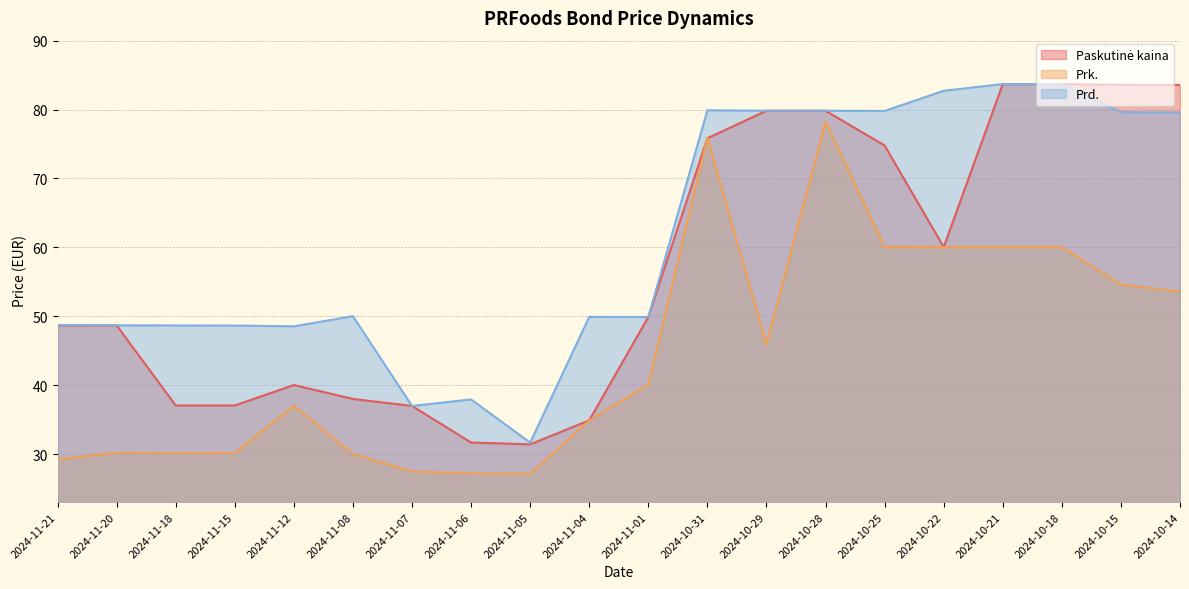

Reading left to right, extract all data points from this chart.

Paskutinė kaina: 2024-11-21=48.7	2024-11-20=48.7	2024-11-18=37.1	2024-11-15=37.1	2024-11-12=40.1	2024-11-08=38.0	2024-11-07=37.0	2024-11-06=31.7	2024-11-05=31.4	2024-11-04=34.9	2024-11-01=49.9	2024-10-31=75.8	2024-10-29=79.8	2024-10-28=79.8	2024-10-25=74.8	2024-10-22=60.1	2024-10-21=83.7	2024-10-18=83.7	2024-10-15=83.6	2024-10-14=83.6
Prk.: 2024-11-21=29.3	2024-11-20=30.2	2024-11-18=30.2	2024-11-15=30.2	2024-11-12=37.1	2024-11-08=30.0	2024-11-07=27.5	2024-11-06=27.2	2024-11-05=27.1	2024-11-04=34.9	2024-11-01=40.1	2024-10-31=75.9	2024-10-29=45.9	2024-10-28=78.2	2024-10-25=60.1	2024-10-22=60.1	2024-10-21=60.0	2024-10-18=60.0	2024-10-15=54.6	2024-10-14=53.6
Prd.: 2024-11-21=48.8	2024-11-20=48.7	2024-11-18=48.7	2024-11-15=48.7	2024-11-12=48.6	2024-11-08=50.0	2024-11-07=37.0	2024-11-06=38.0	2024-11-05=31.7	2024-11-04=49.9	2024-11-01=49.9	2024-10-31=79.9	2024-10-29=79.8	2024-10-28=79.8	2024-10-25=79.8	2024-10-22=82.7	2024-10-21=83.7	2024-10-18=83.7	2024-10-15=79.6	2024-10-14=79.6